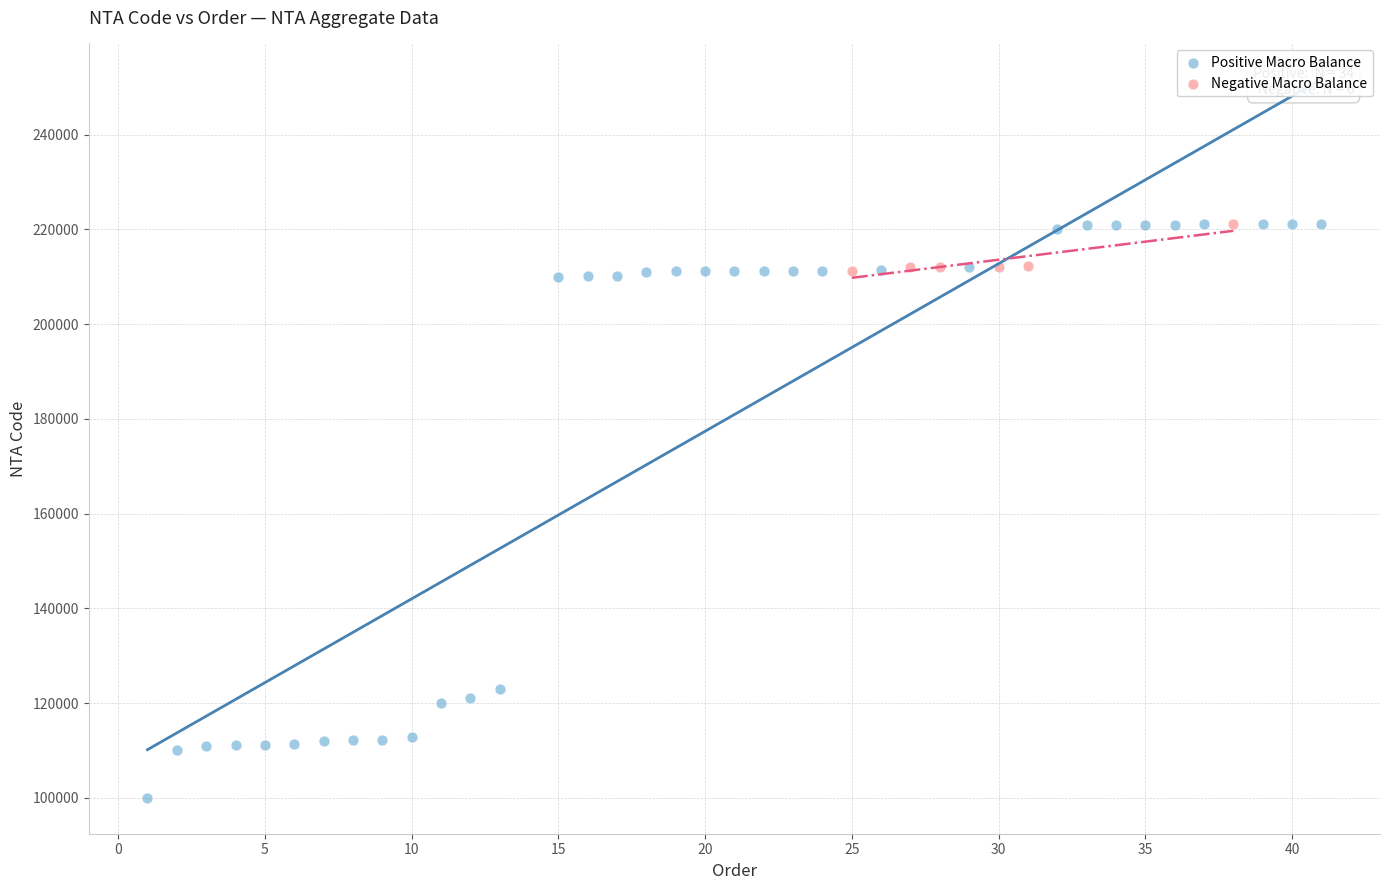

Which series has the widest spread of Y values?

Positive Macro Balance